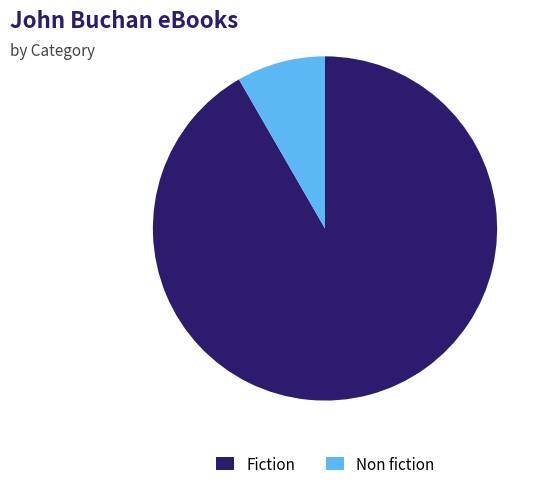

Does Fiction represent more than half of the total?

Yes